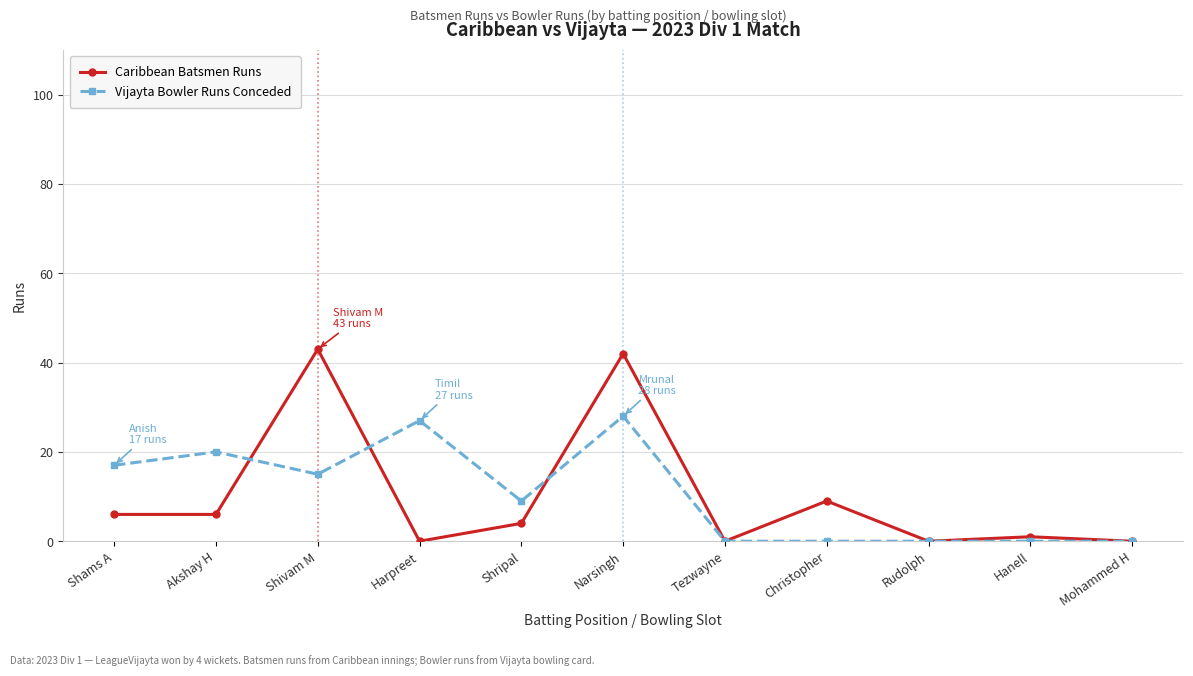

How many lines are shown in the chart?

2